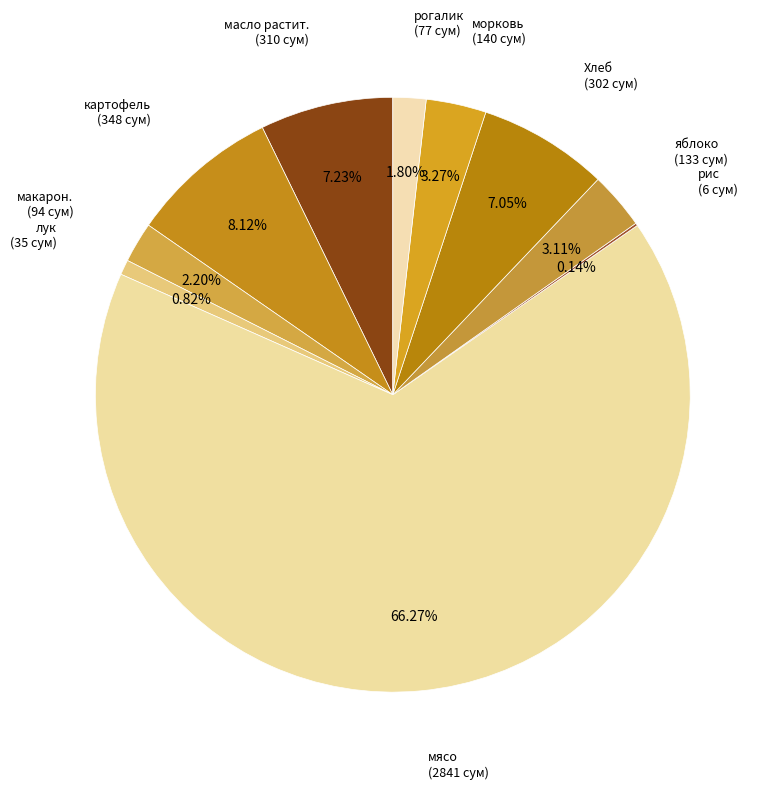

To the nearest percent, what is the difference between the largest and smallest slice percentages?

66%